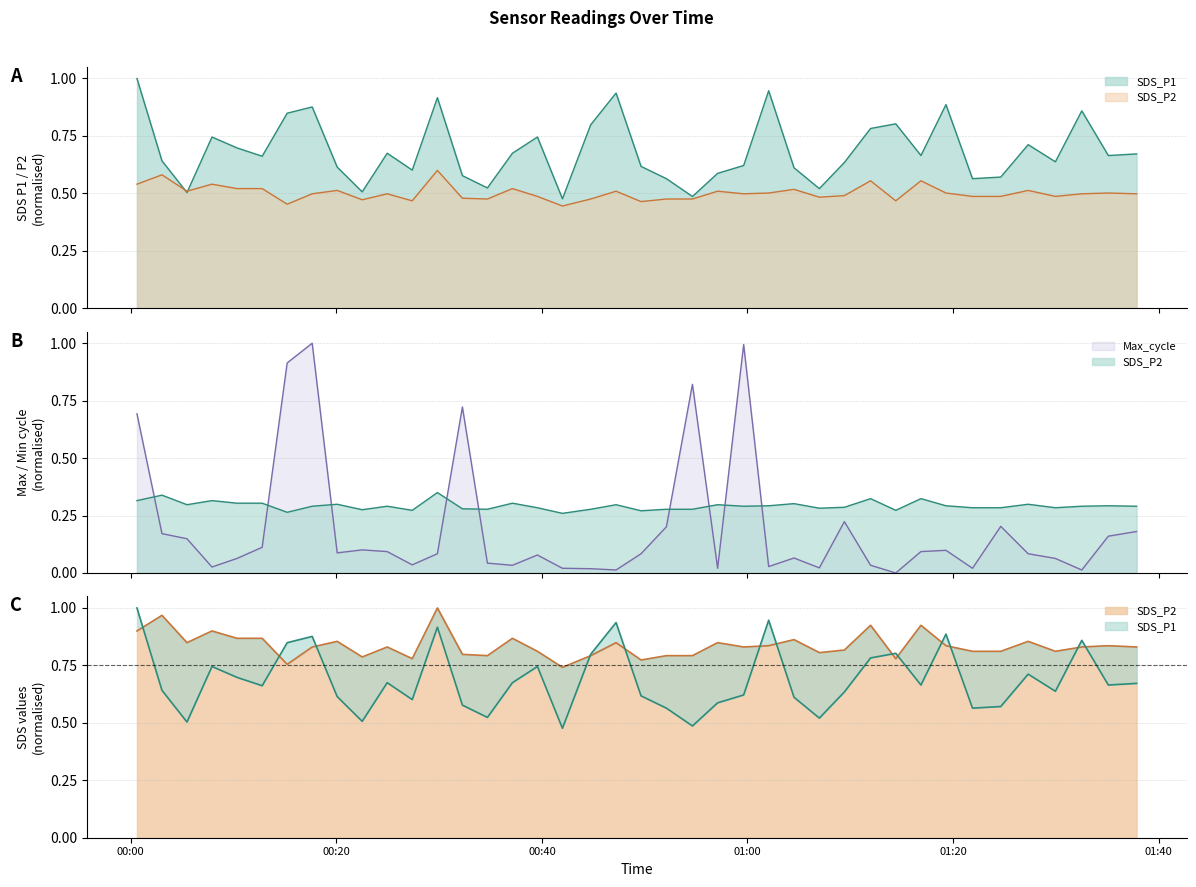

Which series changed the most between 2022/09/13 00:47:13 and 2022/09/13 00:54:39?

Max_cycle